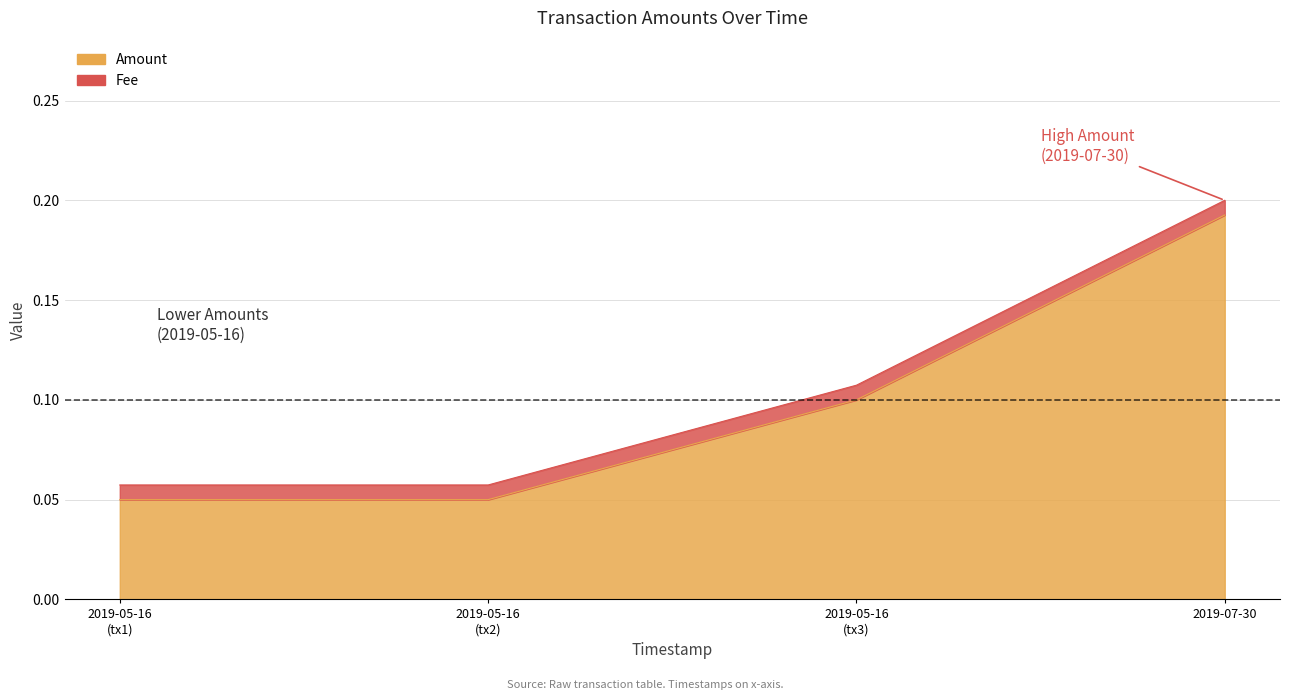

True or false: Fee and Amount cross at least once.

False